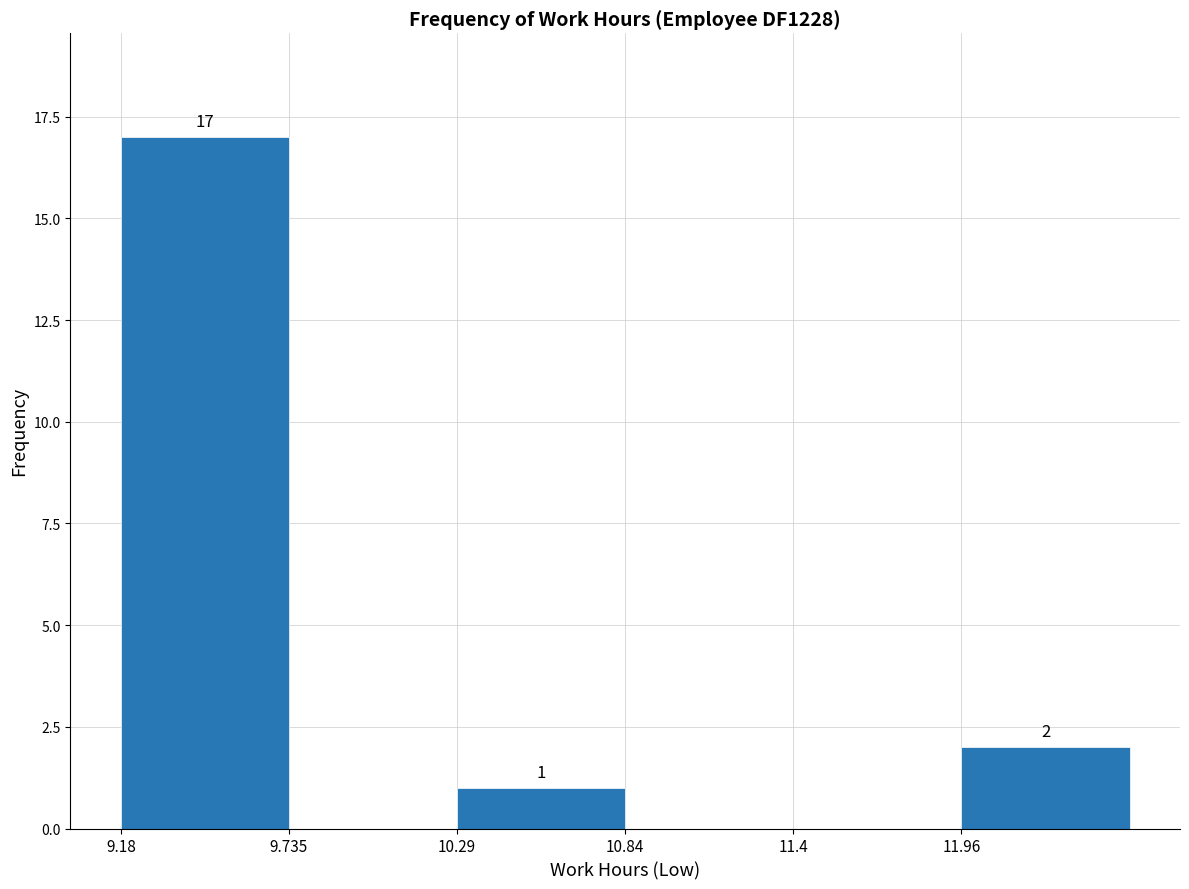

Over which range of the x-axis is the bar tallest?

9.2 to 9.7